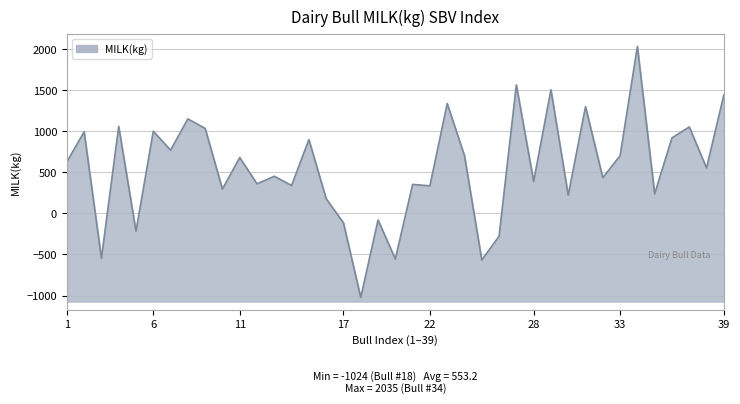

Which label corresponds to the largest value in the chart?

HOLUSAM003006988891